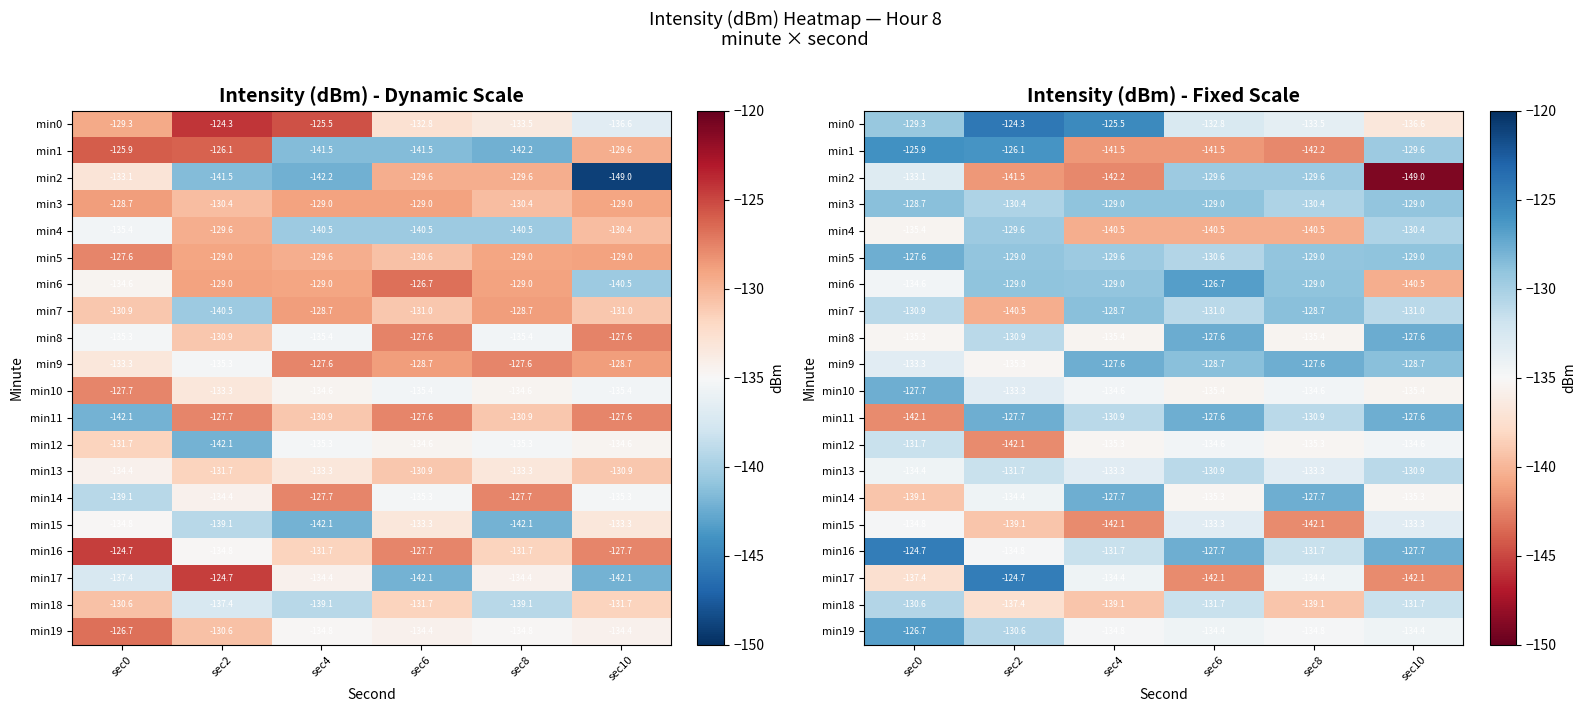

What value does the min7 series have at sec6?

-131.0